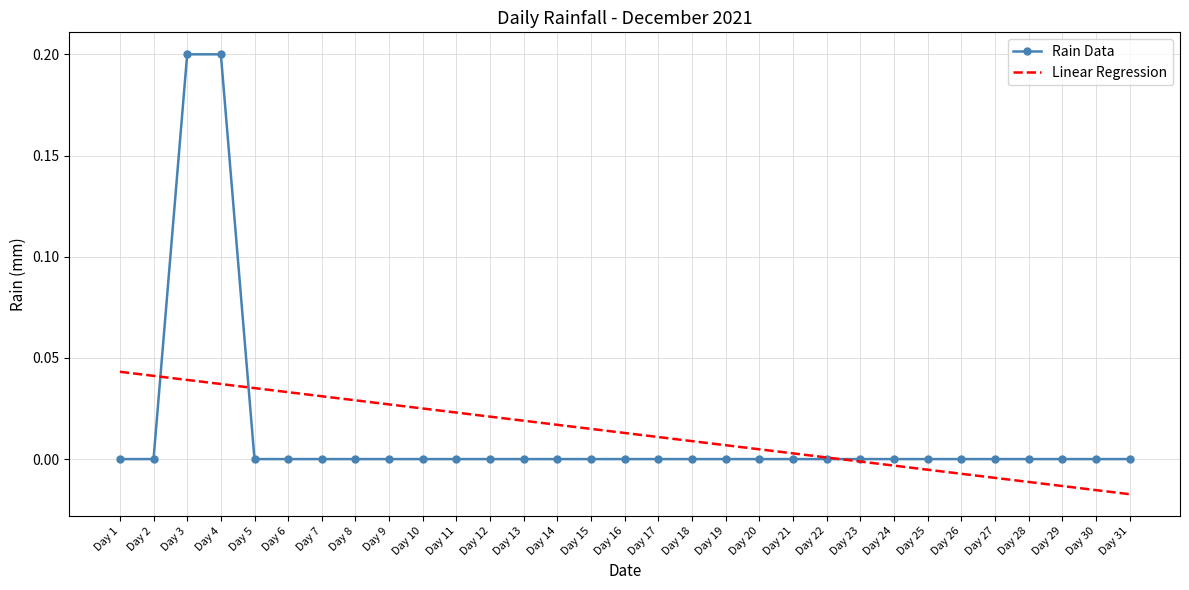

Is the value of Rain Data at Day 26 greater than the value of Linear Regression at Day 31?

Yes